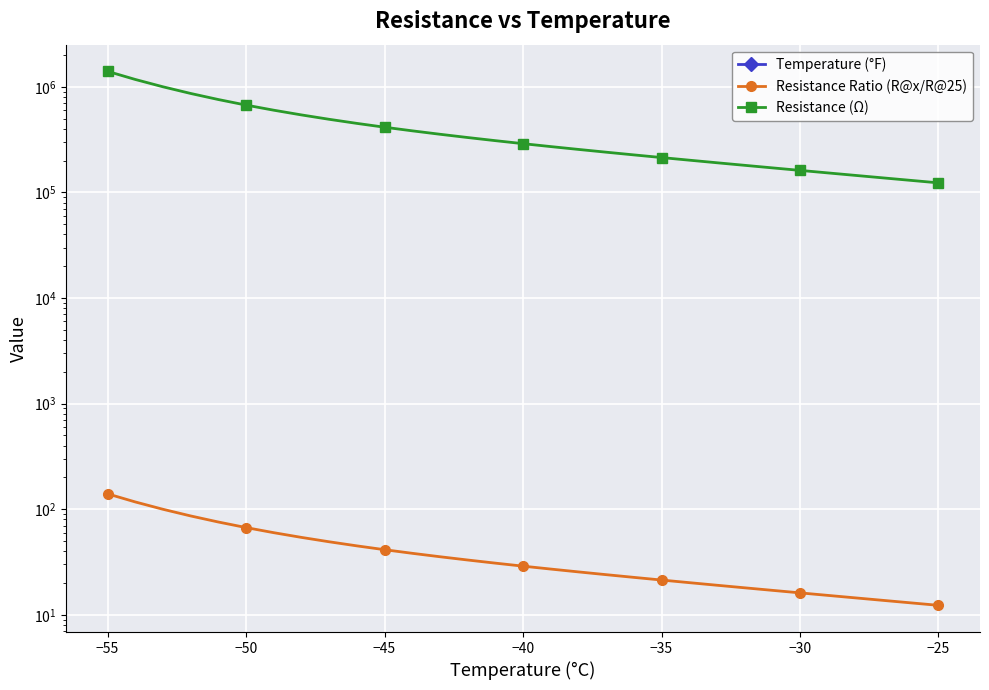

What are all the series names shown in the legend?

Temperature (°F), Resistance Ratio (R@x/R@25), Resistance (Ω)